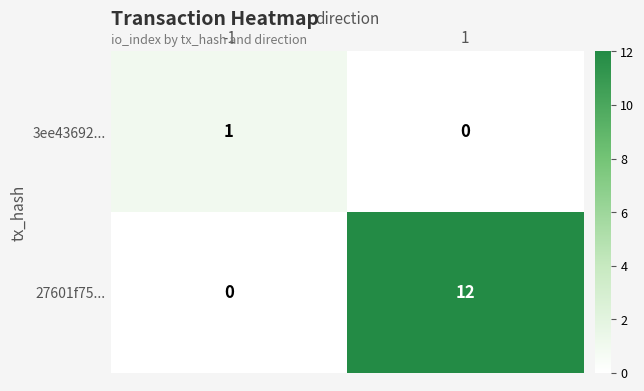

Reading left to right, what are all the values shown in this chart?

3ee43692...: 1	0
27601f75...: 0	12